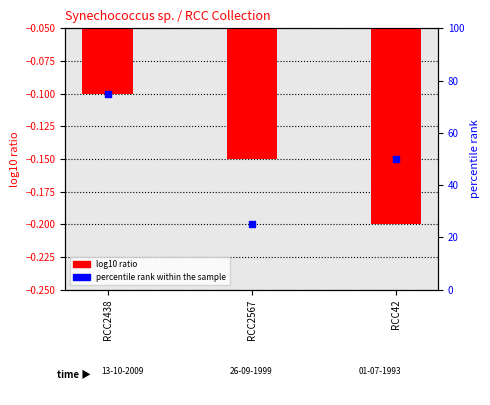

At which category is the sum across all series the highest?

RCC2438